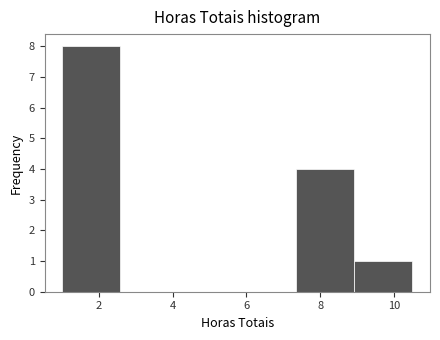

Reading left to right, transcribe this chart: for each bar, give the range it covers on the x-axis and its height. Neither the bar edges nor the heights are printed on the chart, so give them approximately, as read against the axes.

1.0 to 2.6: 8
2.6 to 4.2: 0
4.2 to 5.8: 0
5.8 to 7.4: 0
7.4 to 9.0: 4
9.0 to 10.6: 1